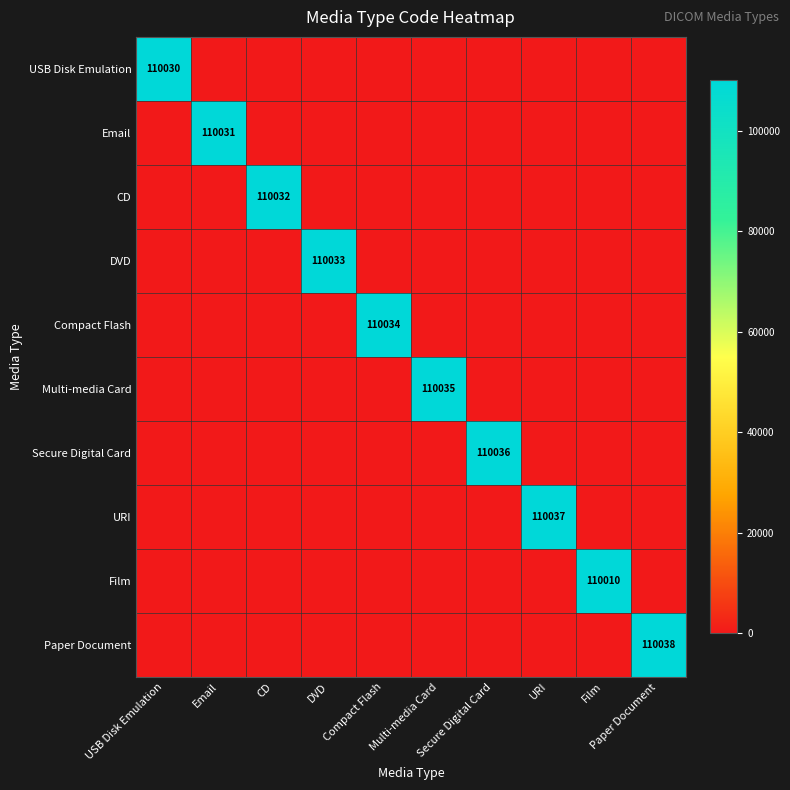

At CD, list the series in order from largest to smallest.

CD, USB Disk Emulation, Email, DVD, Compact Flash, Multi-media Card, Secure Digital Card, URI, Film, Paper Document